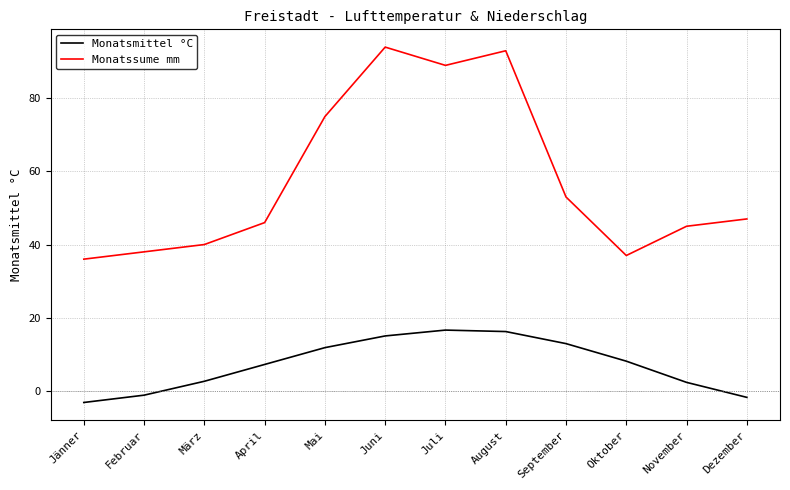

The value of Monatsmittel °C at Mai is 5.8. True or false?

False